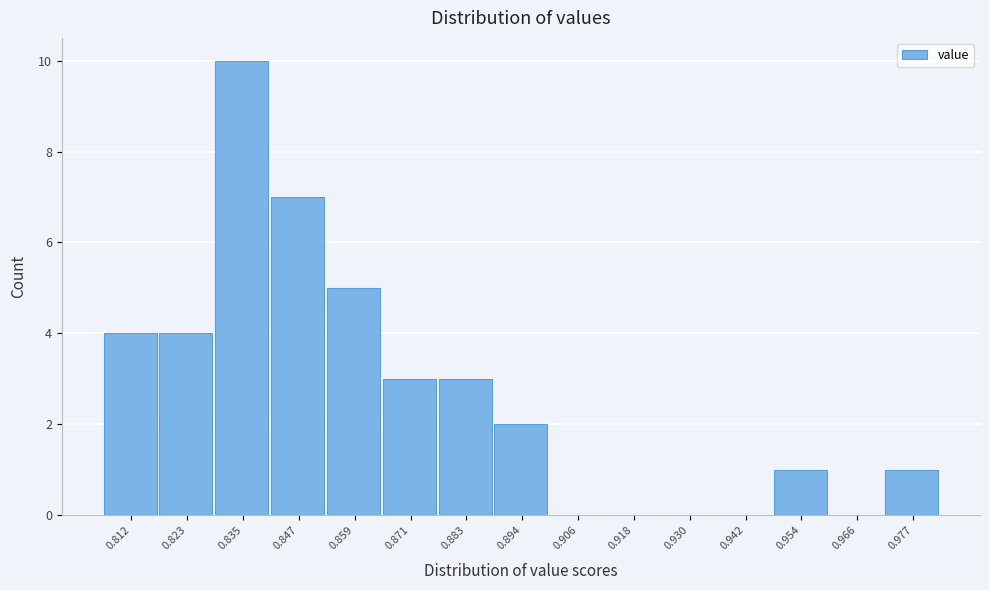

Reading left to right, list all the values displayed in this chart.

0.812=4	0.823=4	0.835=10	0.847=7	0.859=5	0.871=3	0.883=3	0.894=2	0.906=0	0.918=0	0.930=0	0.942=0	0.954=1	0.966=0	0.977=1